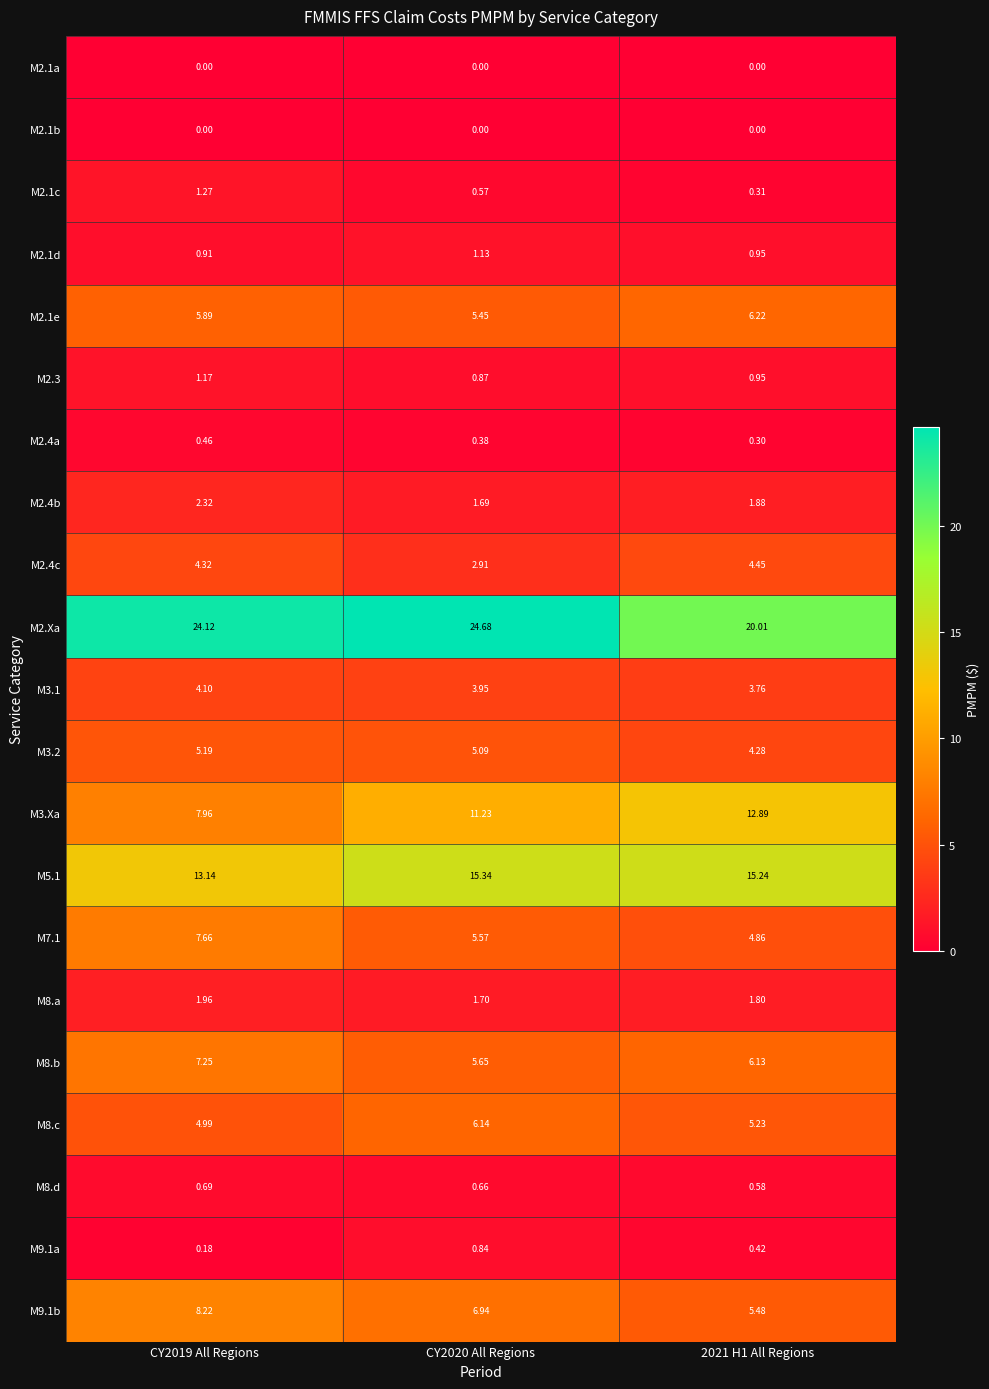

Is the value of M3.Xa at 2021 H1 All Regions greater than the value of M8.d at CY2020 All Regions?

Yes